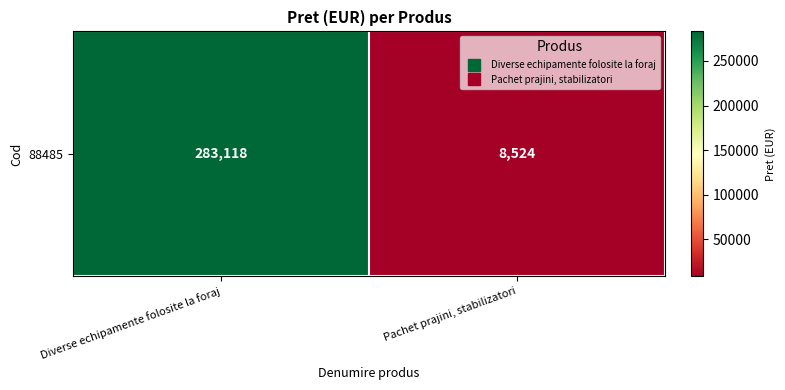

List the labels in order of value, smallest first.

Pachet prajini, stabilizatori, Diverse echipamente folosite la foraj